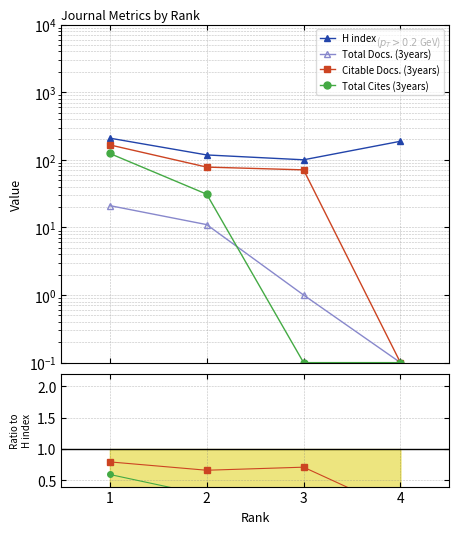

True or false: Citable Docs. (3years) and H index intersect in this chart.

False